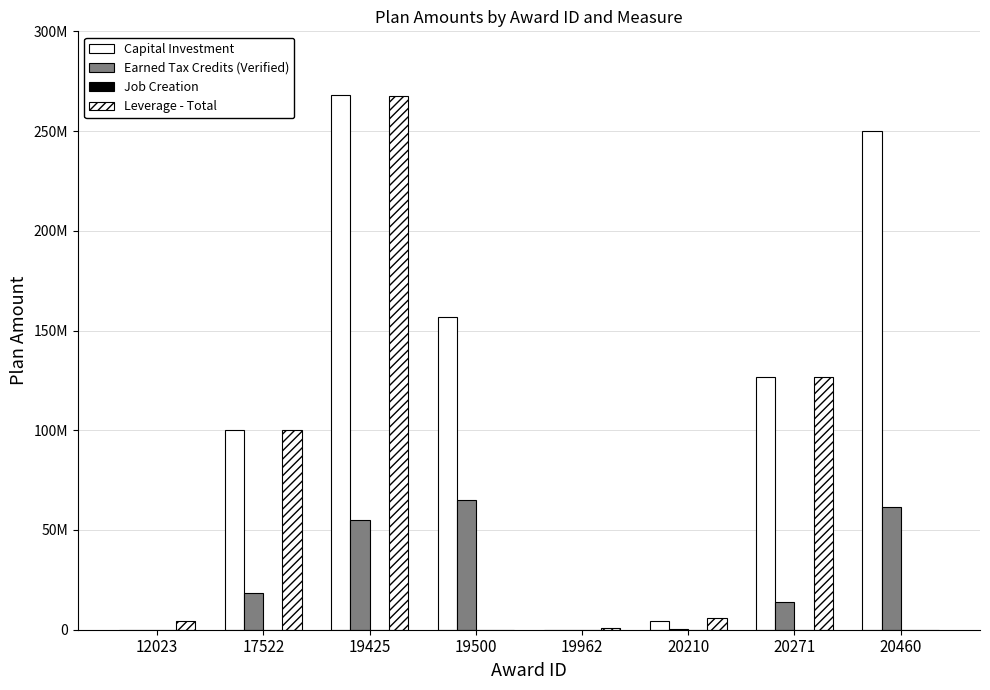

Reading right to left, extract all data points from this chart.

Capital Investment: 250000000	126460360	4398808	0	157000000	267905000	100000000	0
Earned Tax Credits (Verified): 61700000	14000000	200000	0	65000000	55000000	18600000	0
Job Creation: 1500	238	10	0	1311	1000	1000	0
Leverage - Total: 0	126460360	5627808	1000000	0	267500000	100000000	4125000